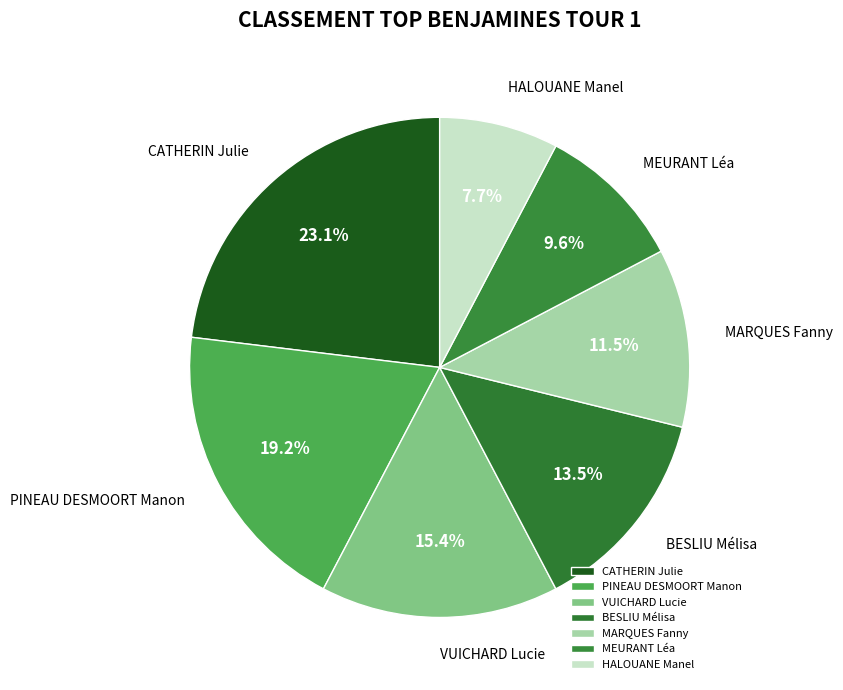

Count the number of slices in the pie.

7